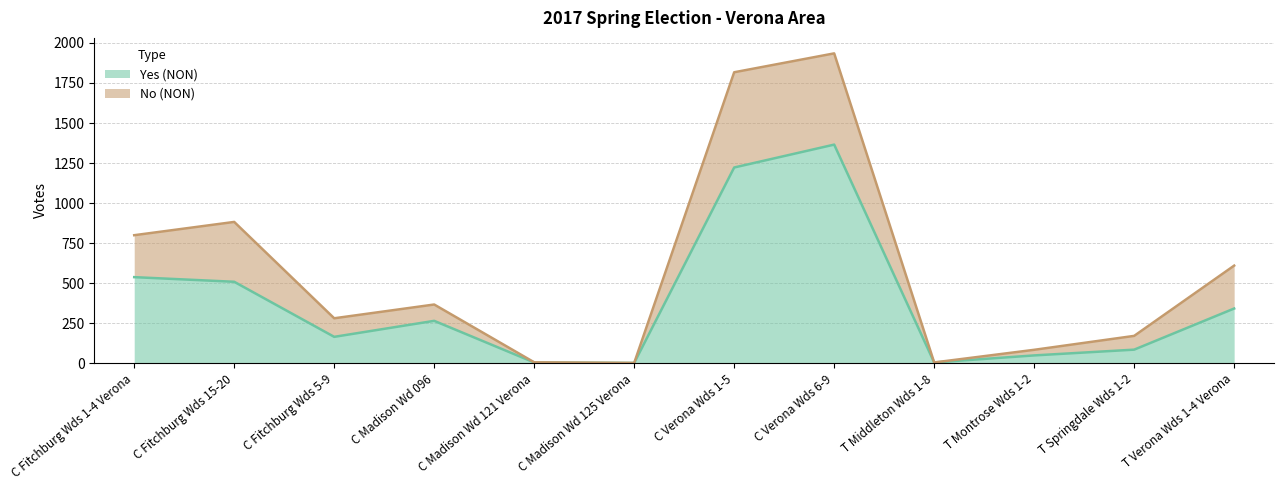

At which category is the sum across all series the highest?

C Verona Wds 6-9